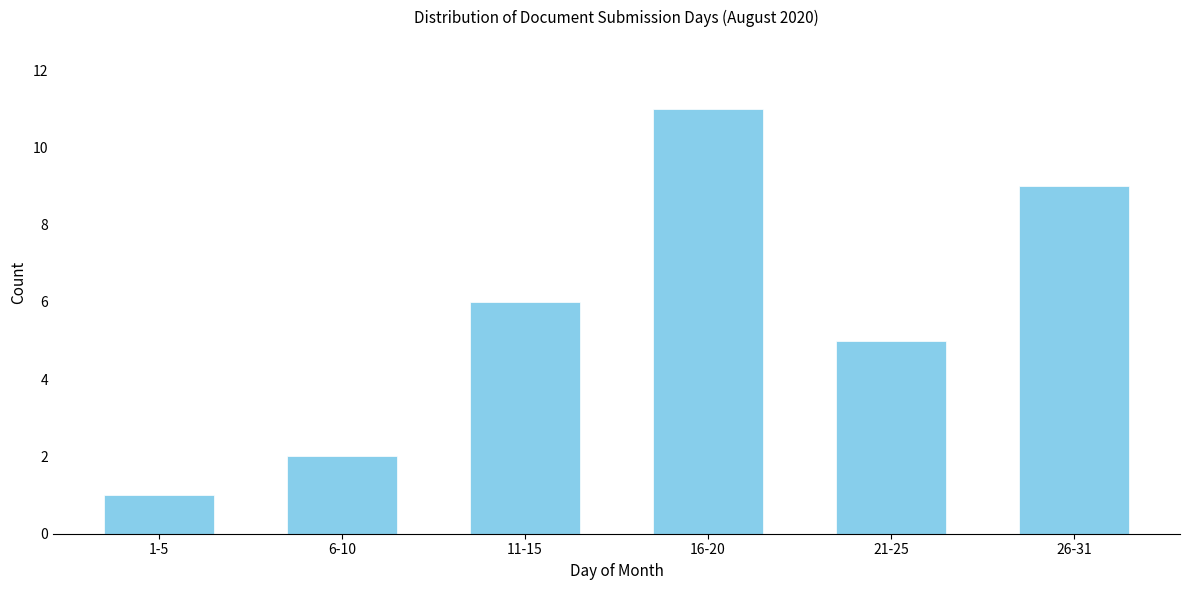

Reading right to left, transcribe all the data shown in this chart.

9	5	11	6	2	1